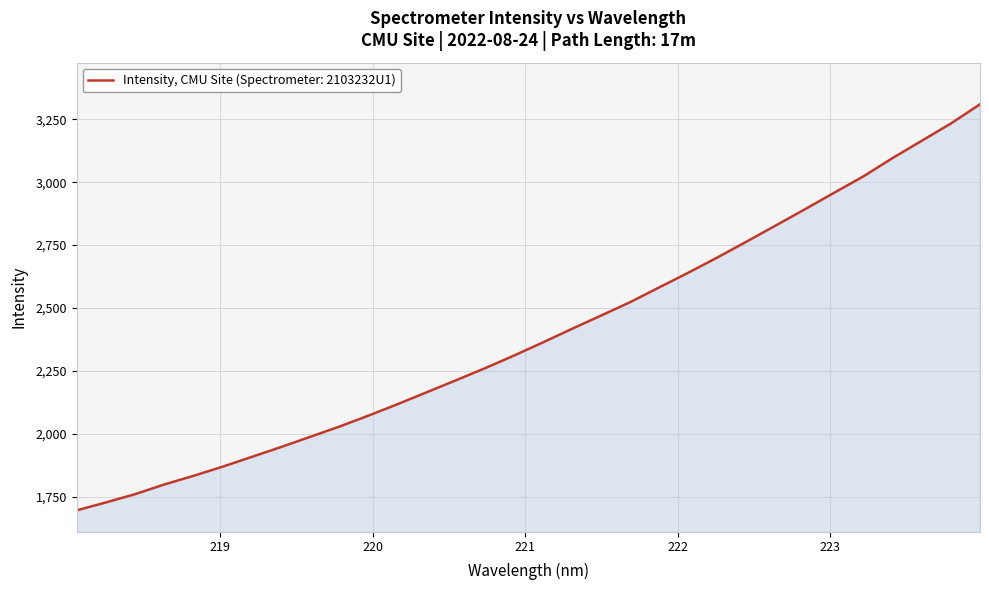

What is the maximum value shown in the chart?

3309.7